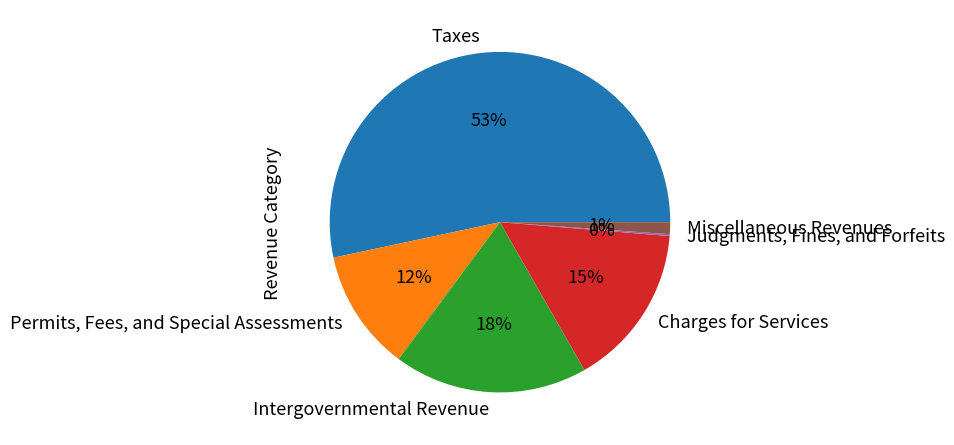

Is there a majority slice in this chart?

Yes